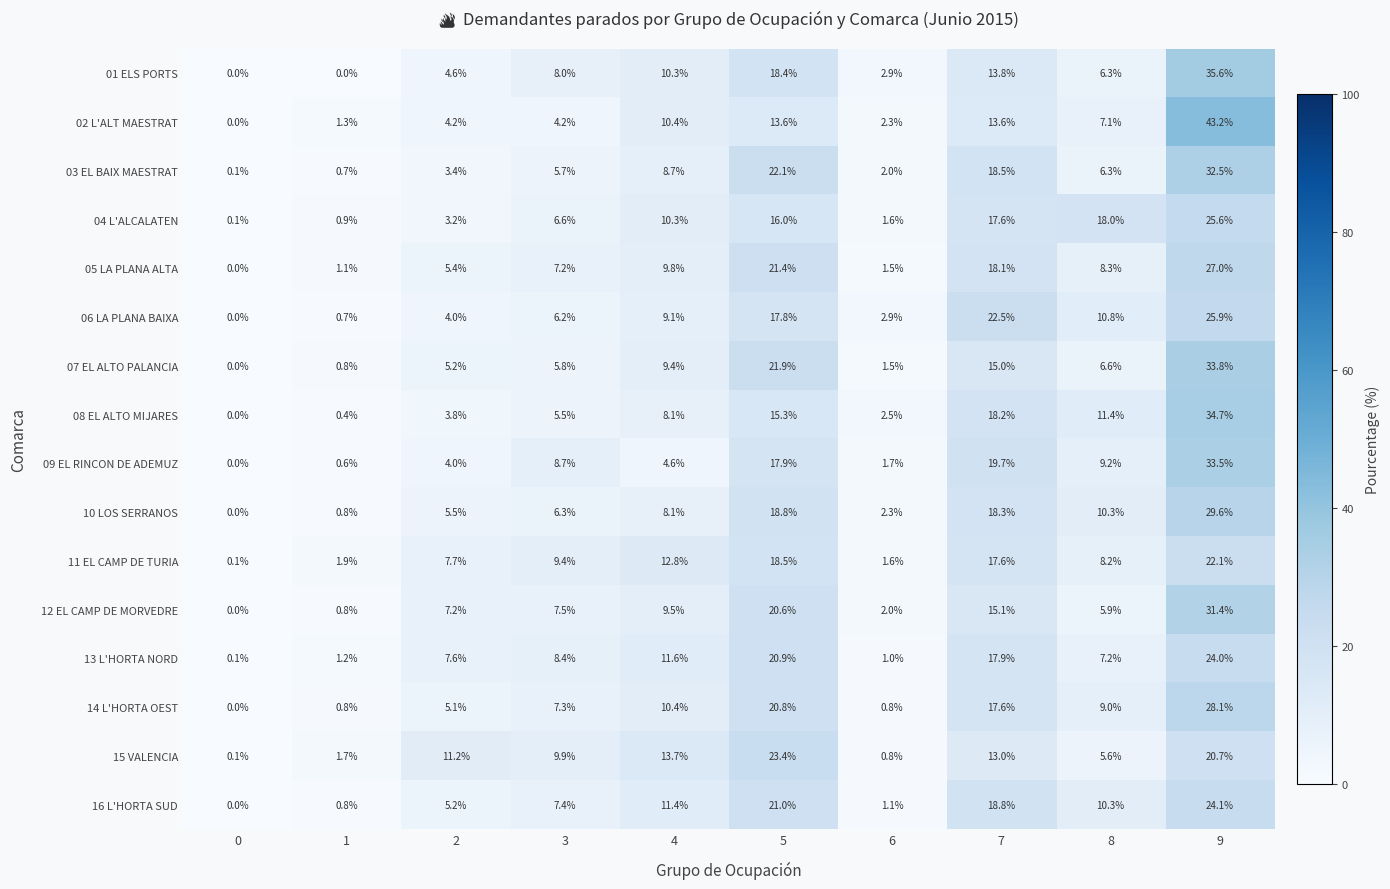

True or false: 14 L'HORTA OEST has a value of 9.0 at 8.

True